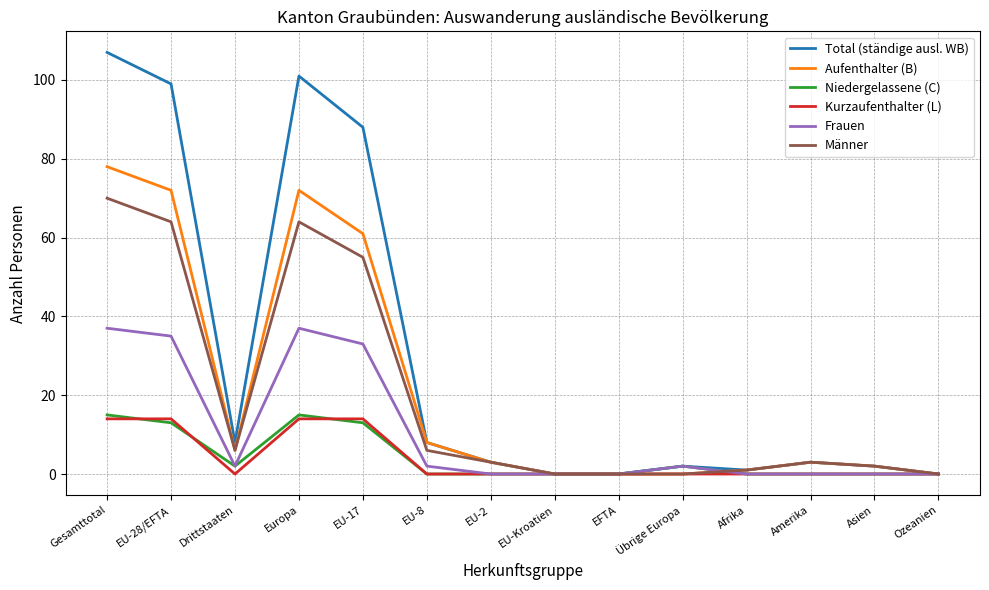

What position from the left is Amerika?

12